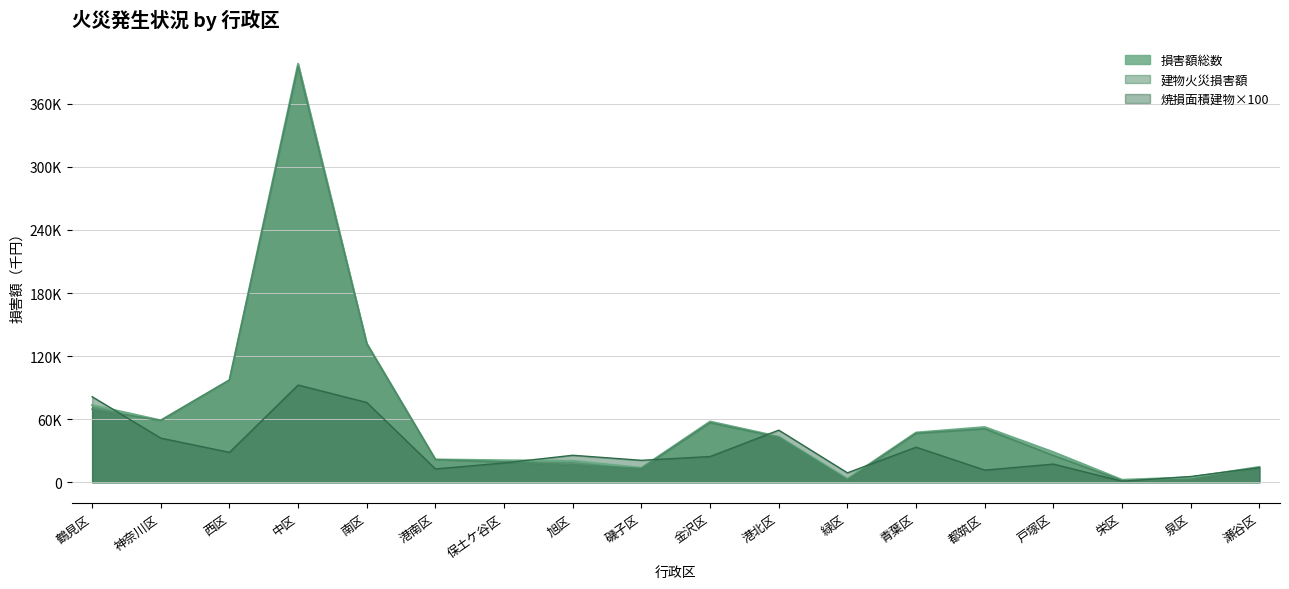

How many values in the 焼損面積建物 series are below 24500?

9